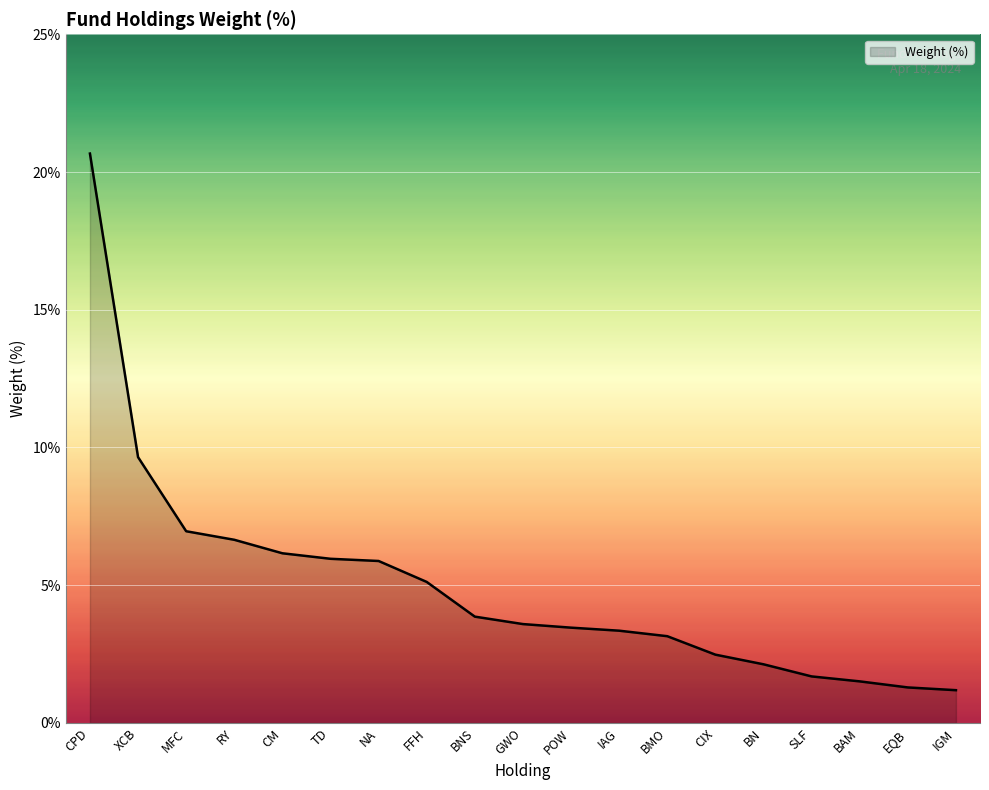

What position from the left is POW?

11